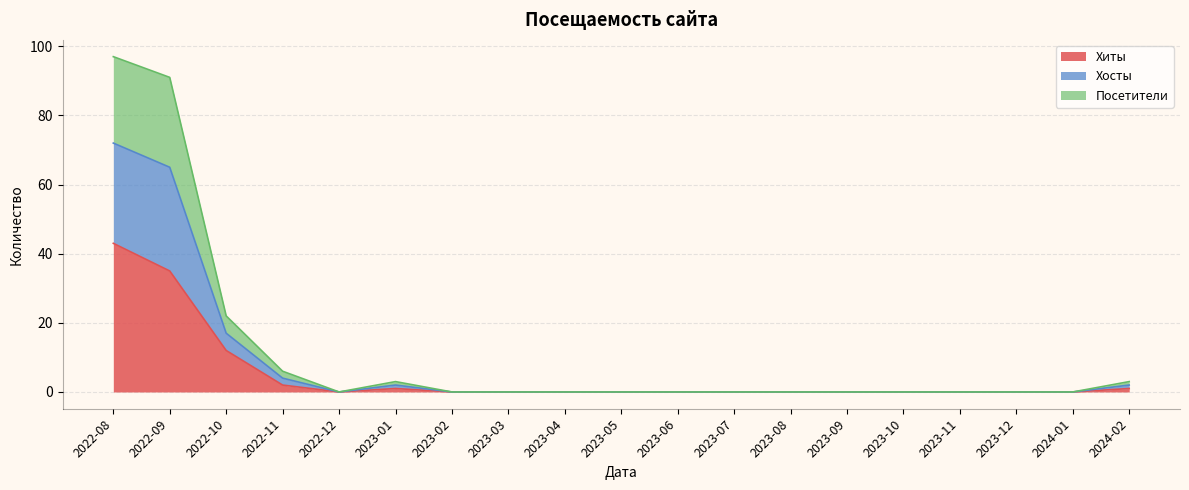

What position from the left is 2022-12?

5